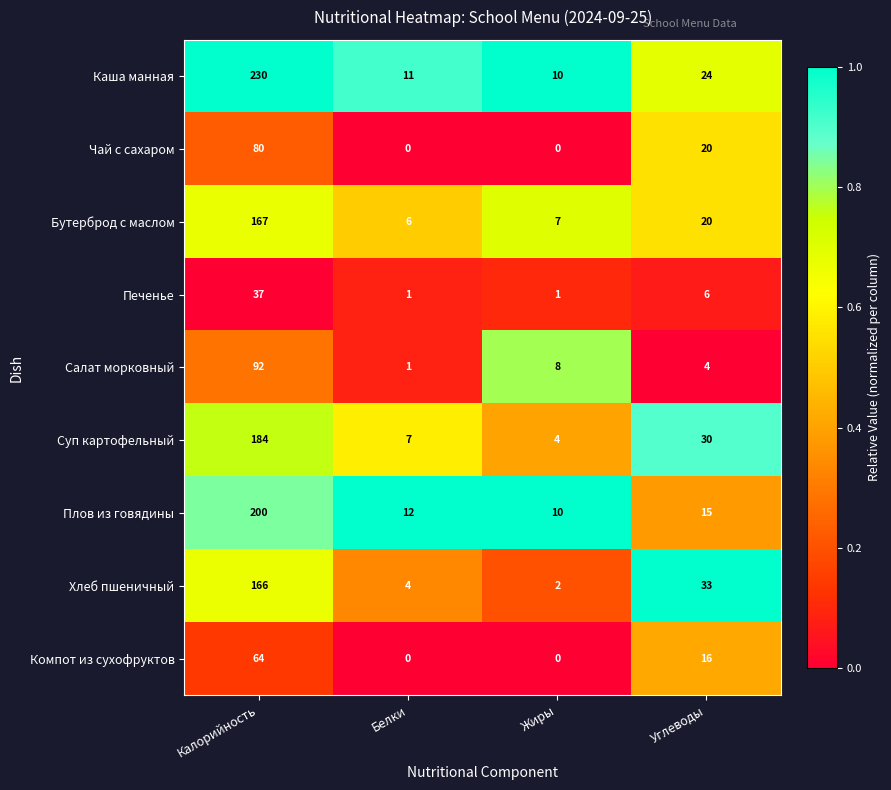

True or false: Плов из говядины has a value of 6 at Белки.

False